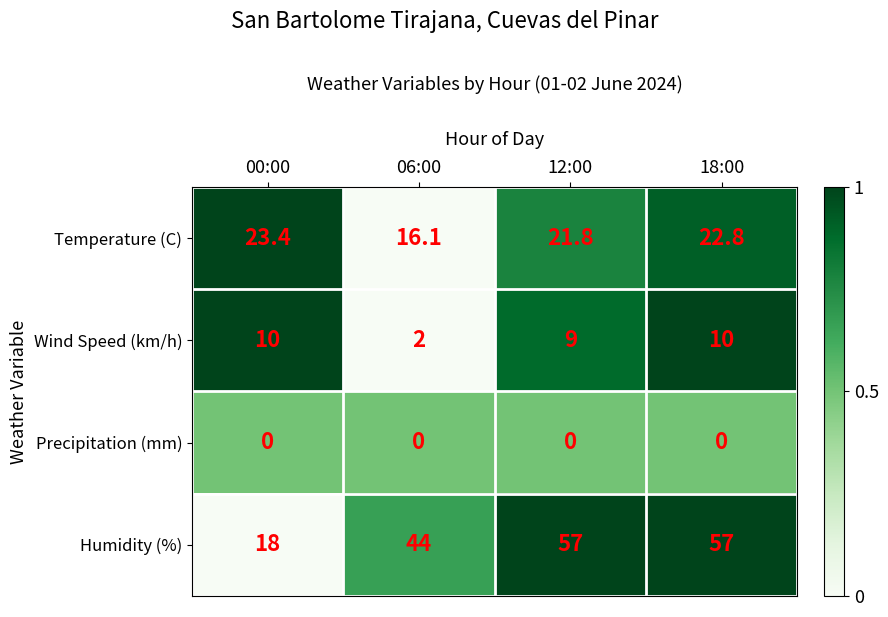

The Temperature (C) series shows 31.2 at 00:00. True or false?

False